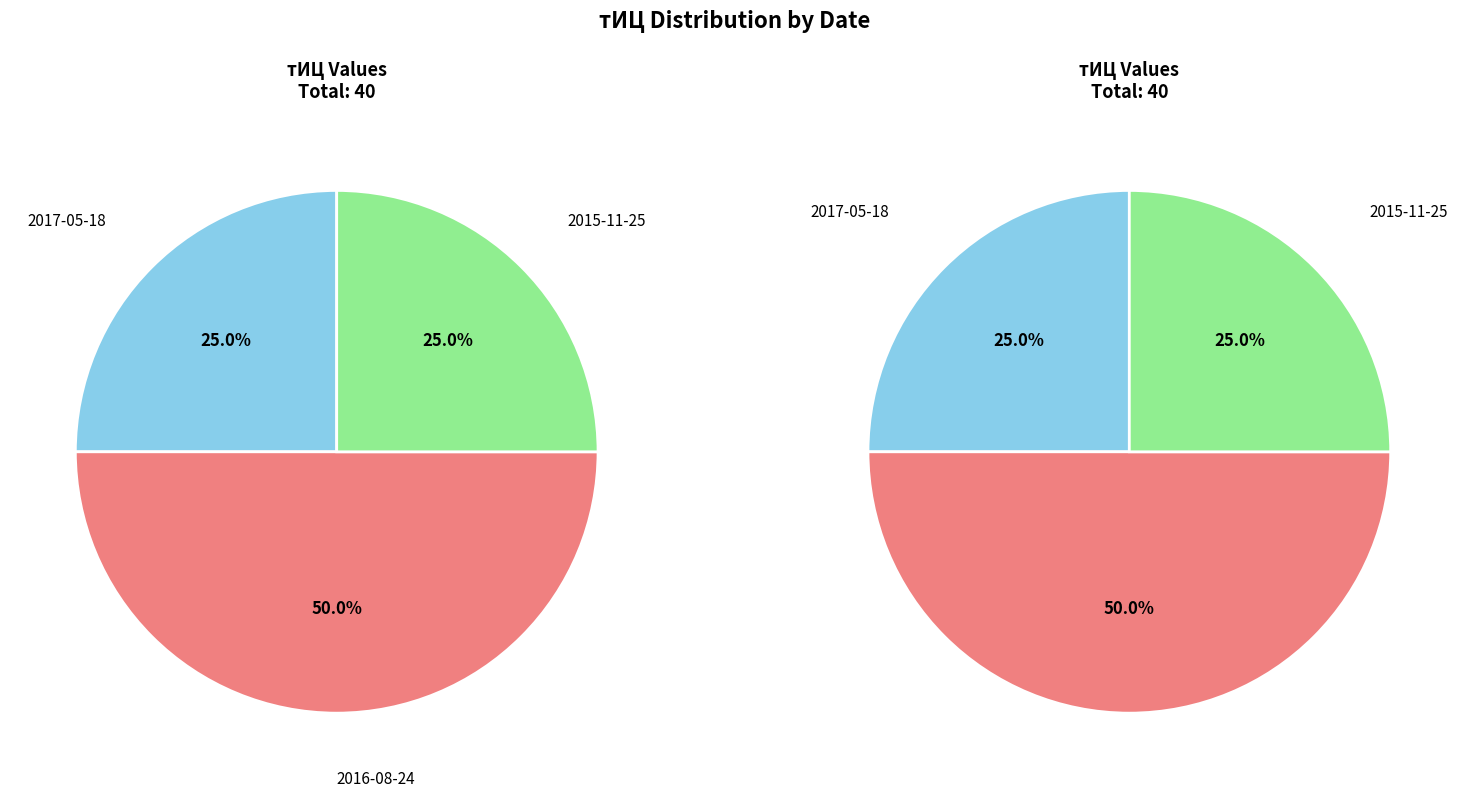

What is the ratio of the value at 2015-11-25 to the value at 2017-05-18?

1.0